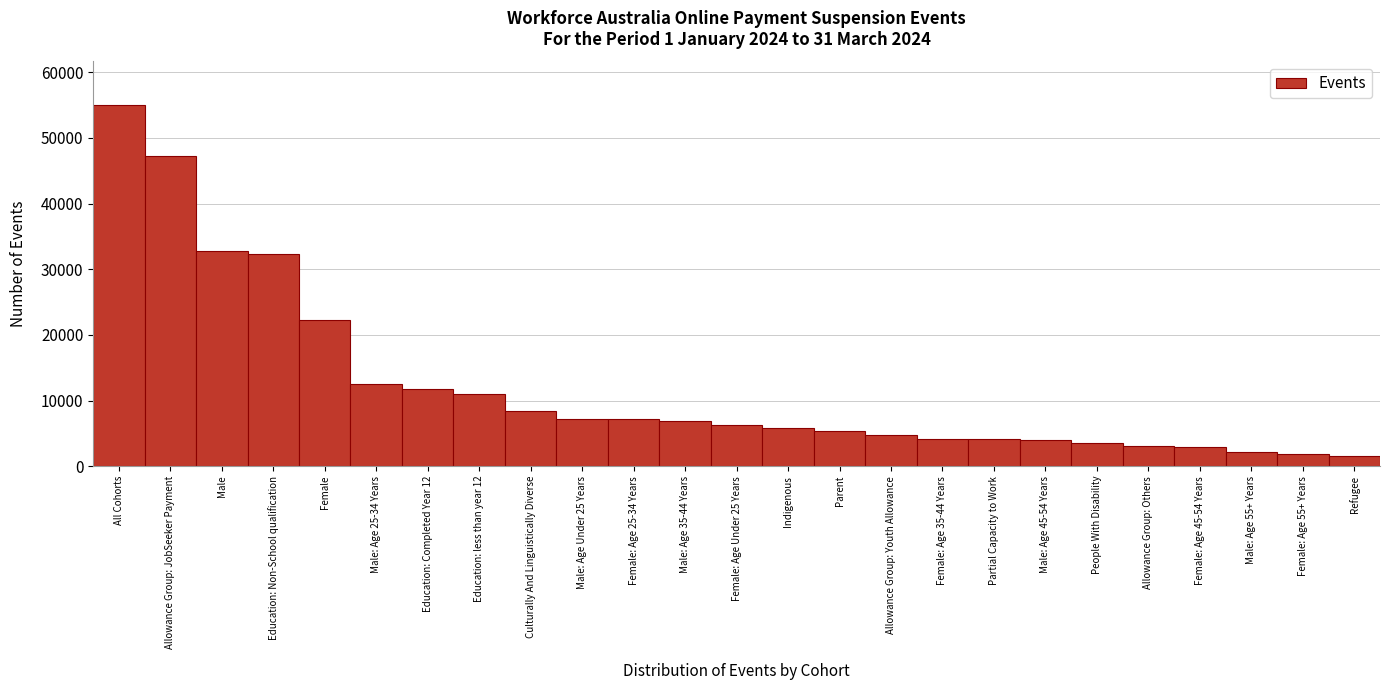

Is it true that the value at Partial Capacity to Work is 2071?

False